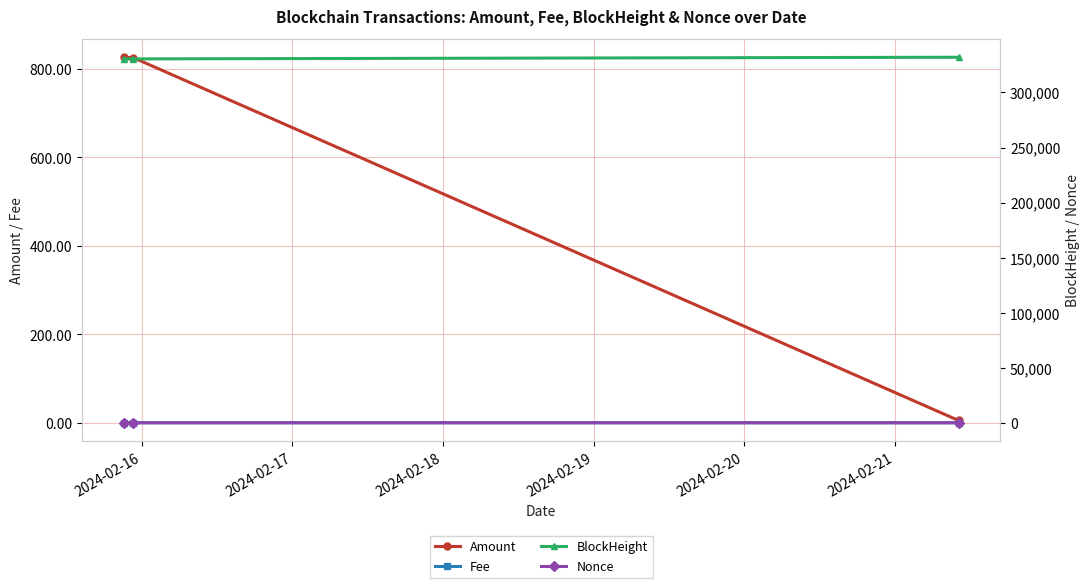

What is the maximum value for BlockHeight?

331978.0